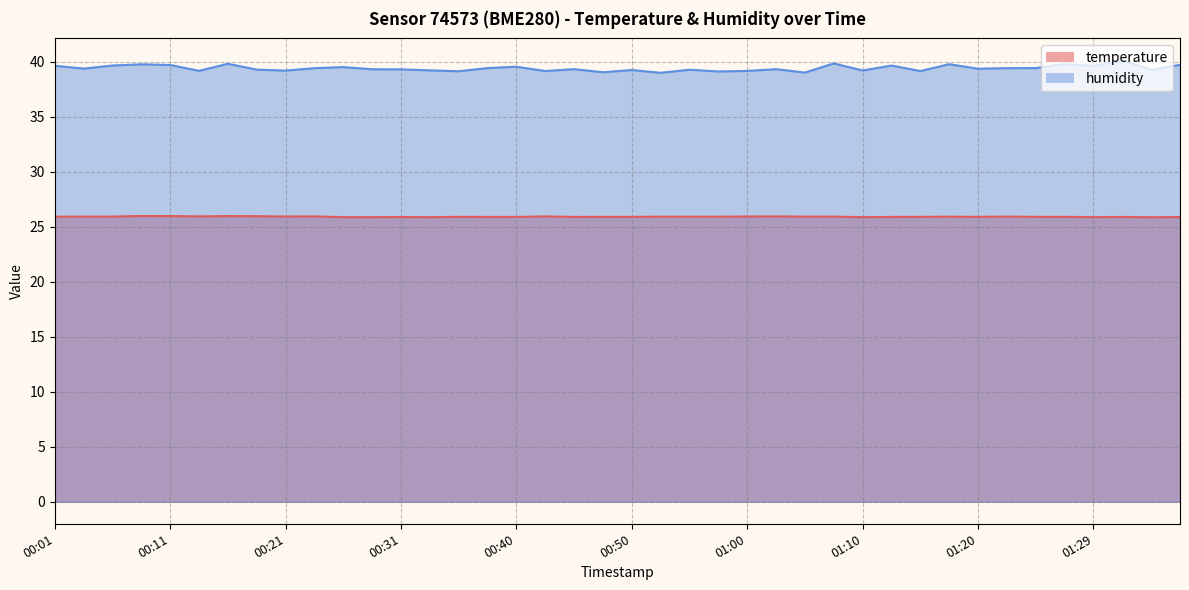

Rank the series by their average value, from lowest to highest.

temperature, humidity